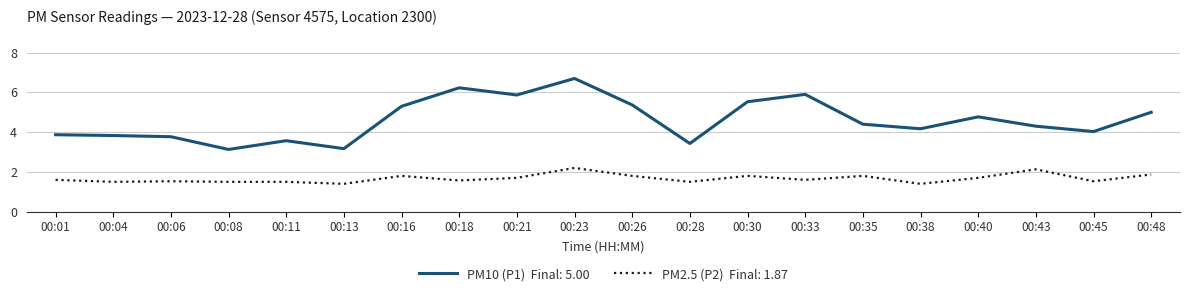

What is the spread (max minus min) of values at 00:01?

2.3